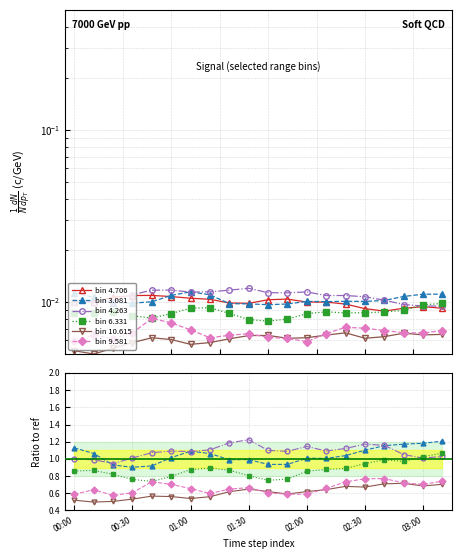

How many data points does each series have?

20